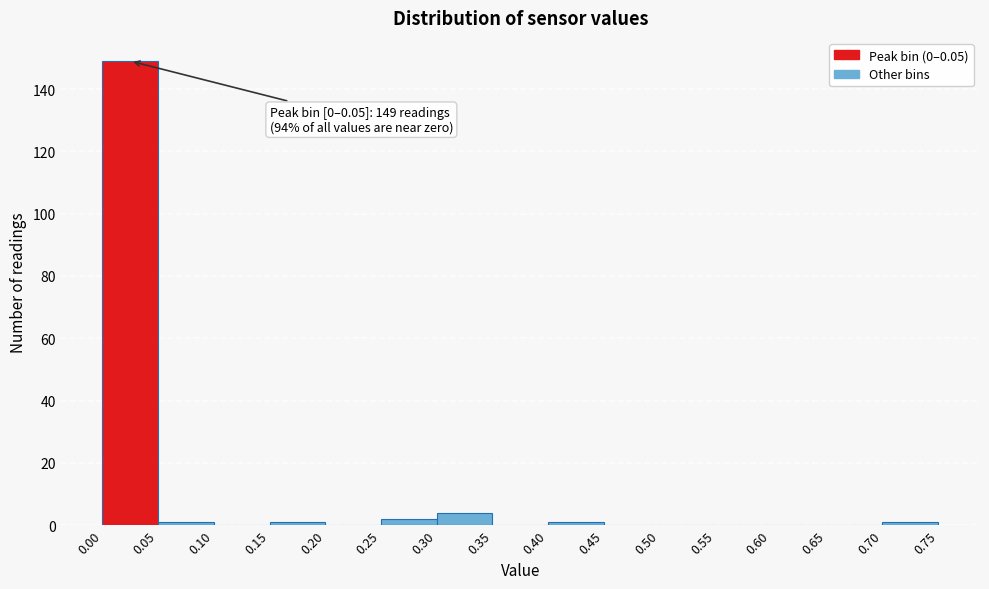

Which range on the x-axis has the tallest bar?

0.00 to 0.05